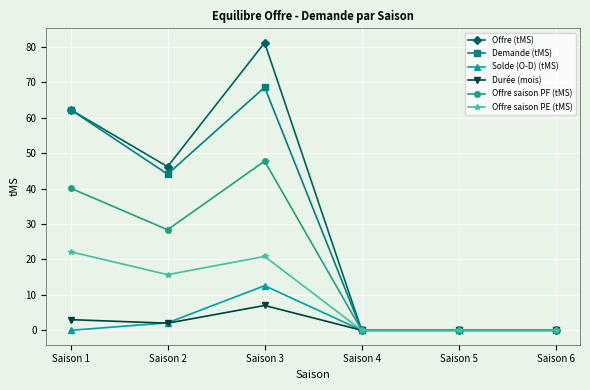

What is the value of the Durée (mois) point at the 1st from the left?

3.0